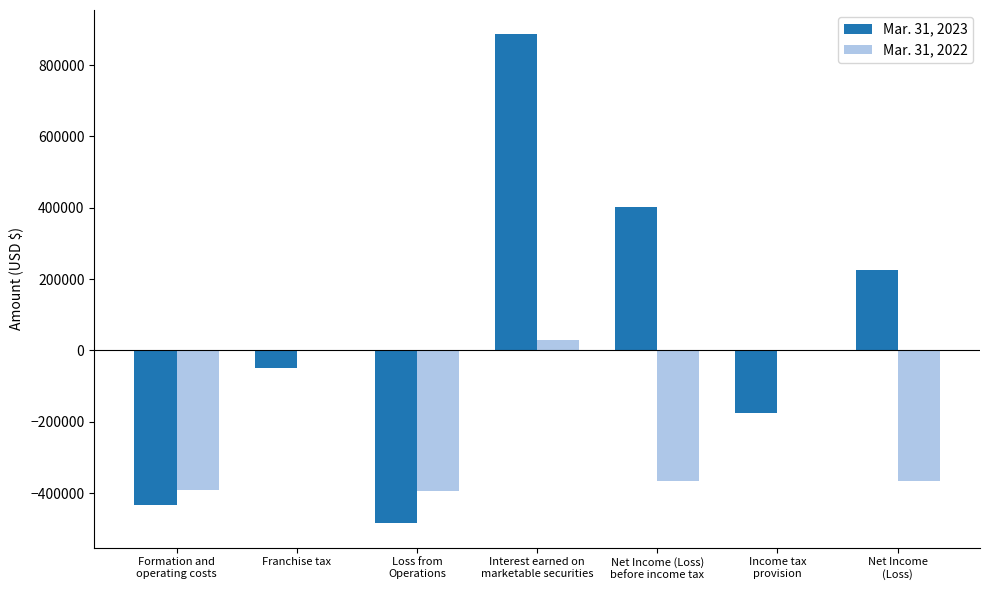

What is the greatest value displayed?

886003